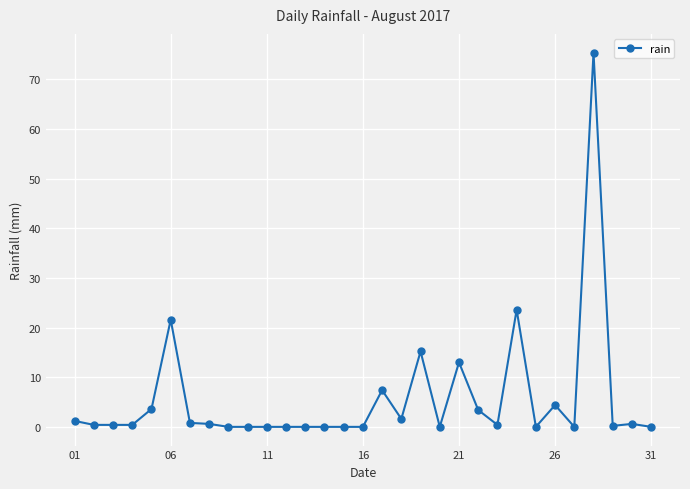

What is the difference between the maximum and minimum values?

75.4